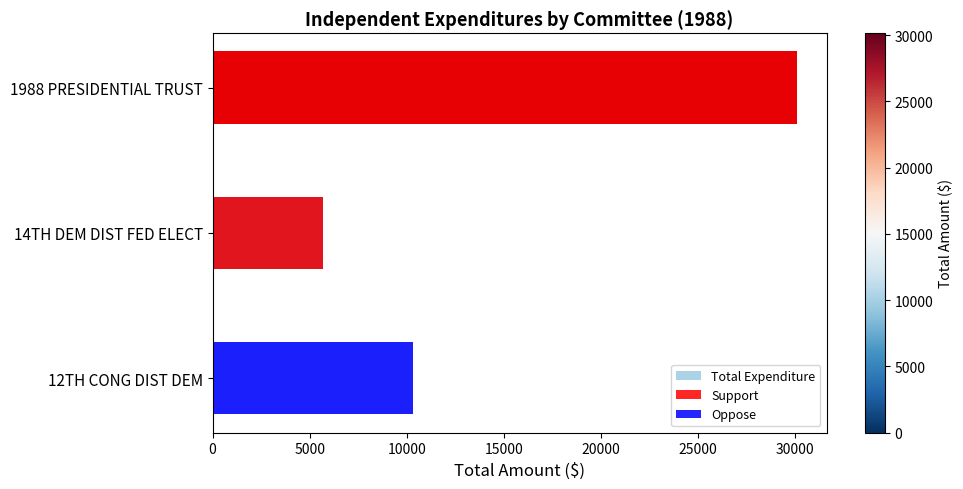

How many data points in Total Expenditure are above 10324?

1